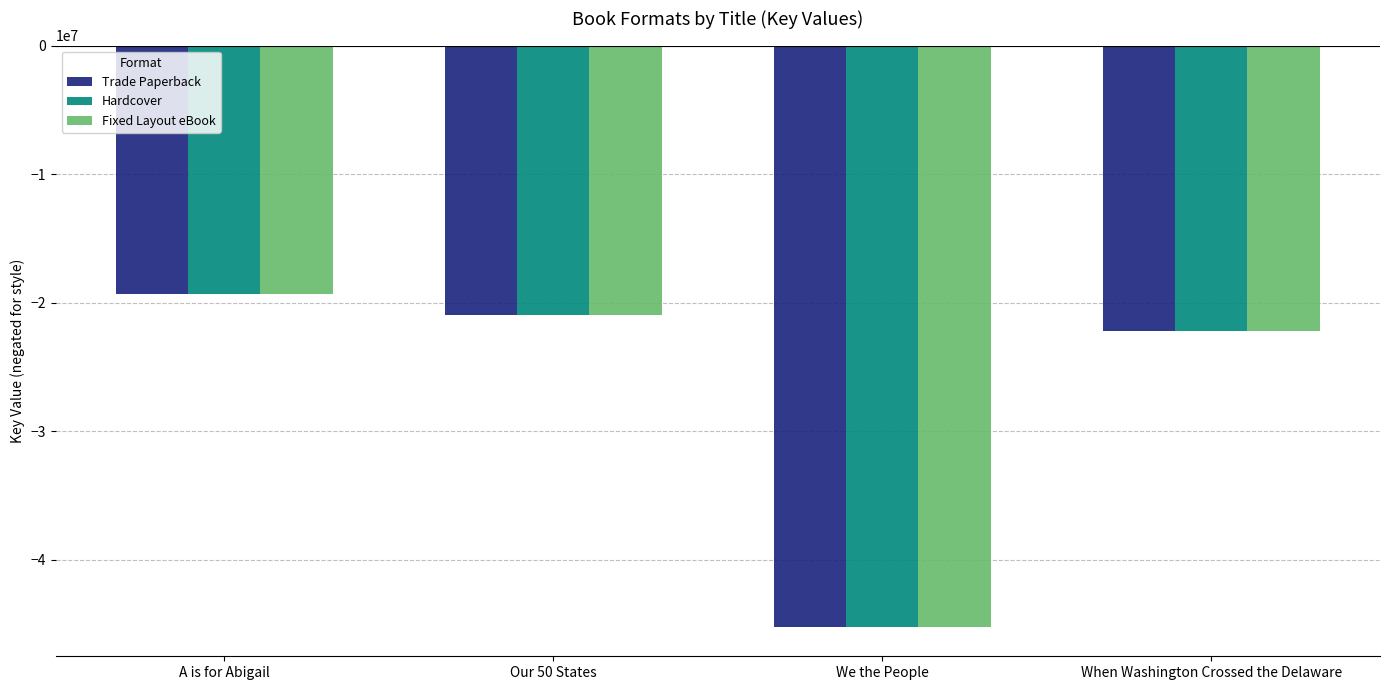

What is the maximum value for Trade Paperback?

-19339704